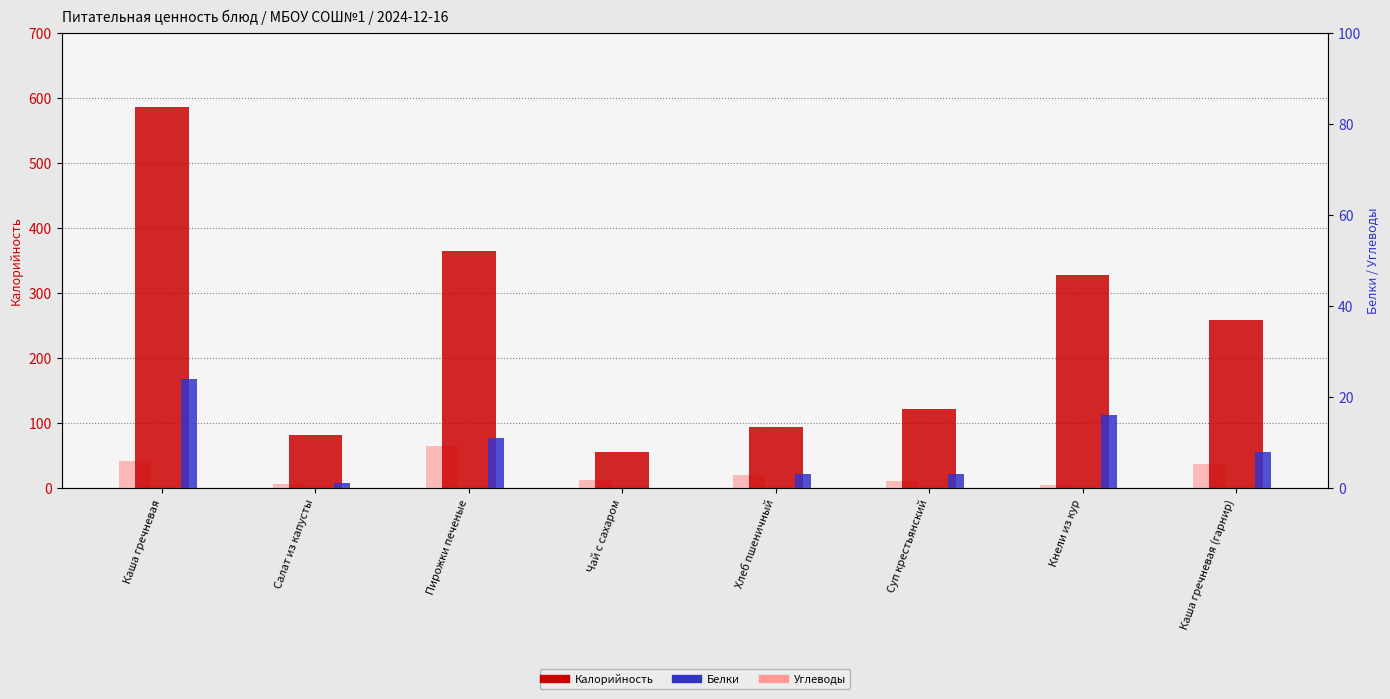

How many values in the Калорийность series are below 259?

4